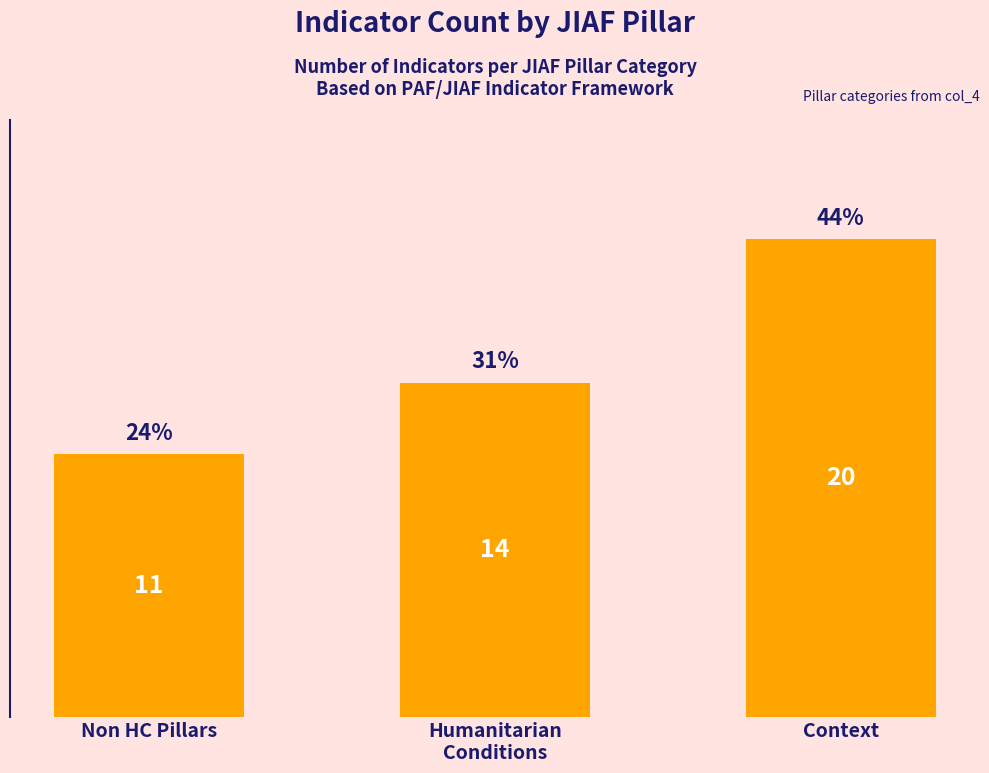

What is the average value?

15